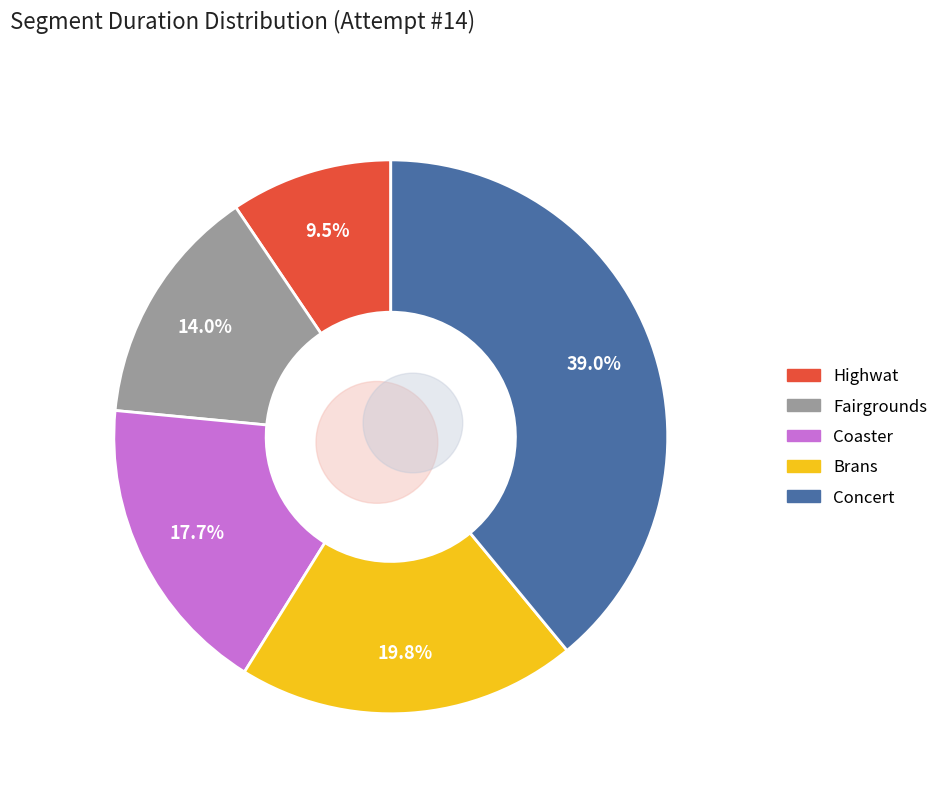

Do Highwat and Coaster together represent more than half of the pie?

No